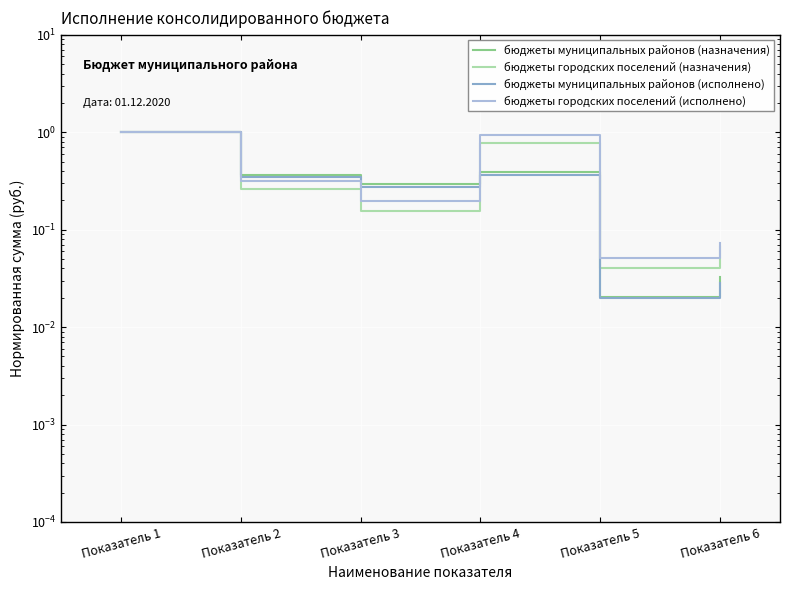

At which label does бюджеты муниципальных районов (назначения) reach its minimum?

Показатель 5